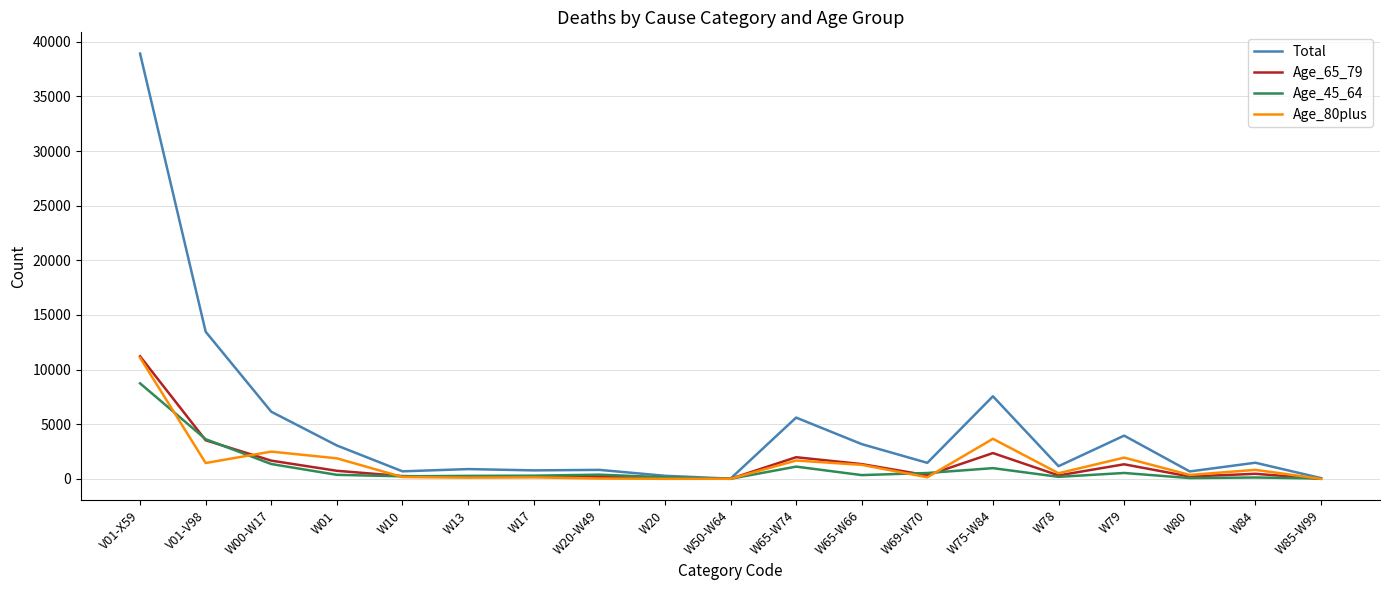

Does the chart display data point markers on the line(s)?

No